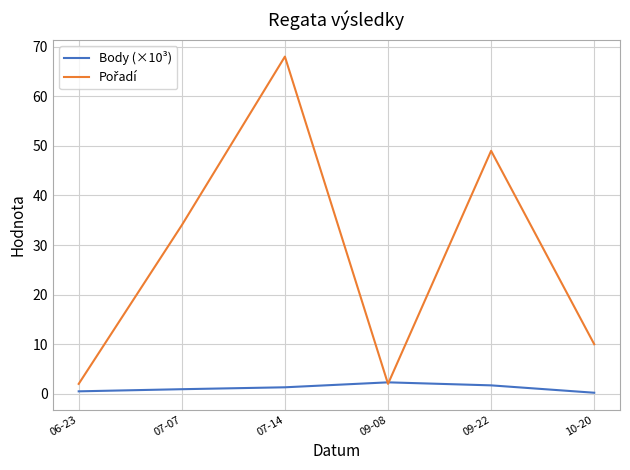

What is the maximum value shown in the chart?

68.0